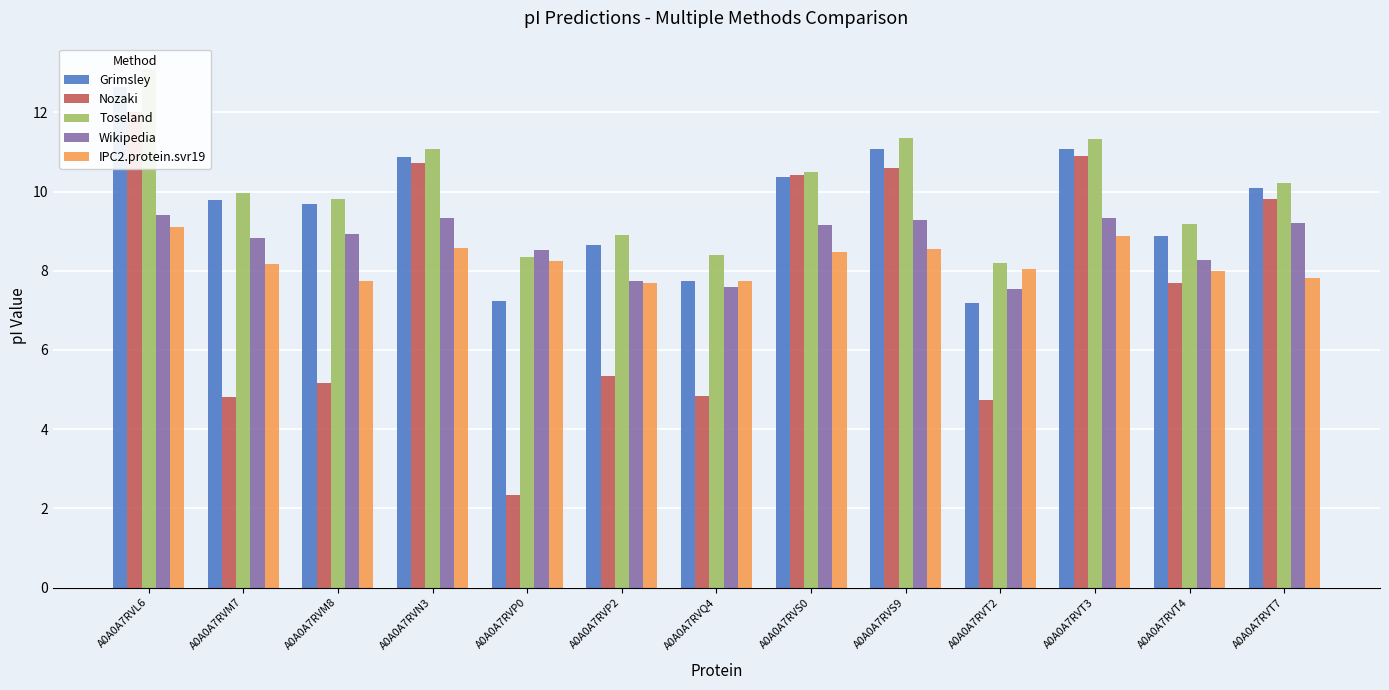

What is the approximate value of IPC2.protein.svr19 at A0A0A7RVT4?

8.0